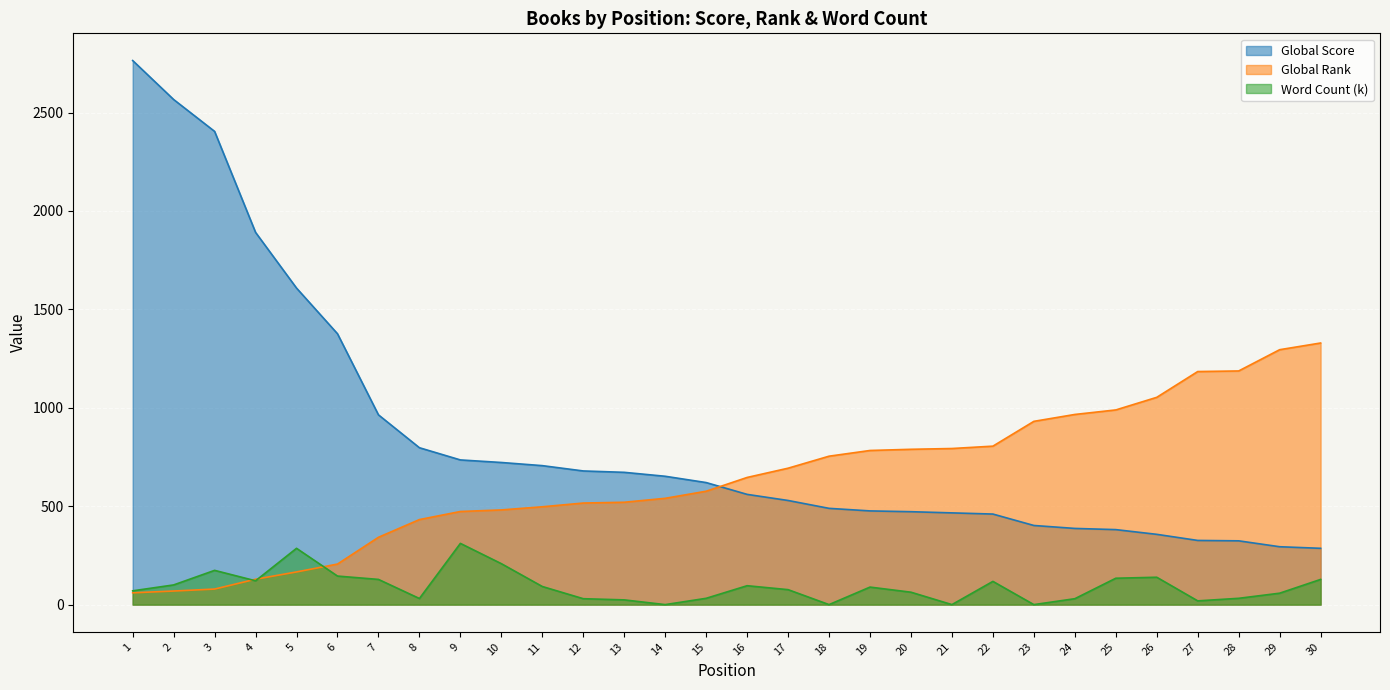

Does the chart display data point markers on the line(s)?

No